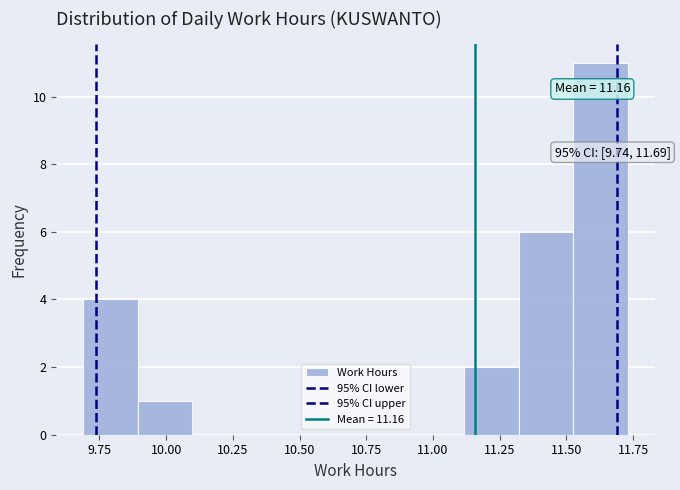

Which range on the x-axis has the tallest bar?

11.55 to 11.75